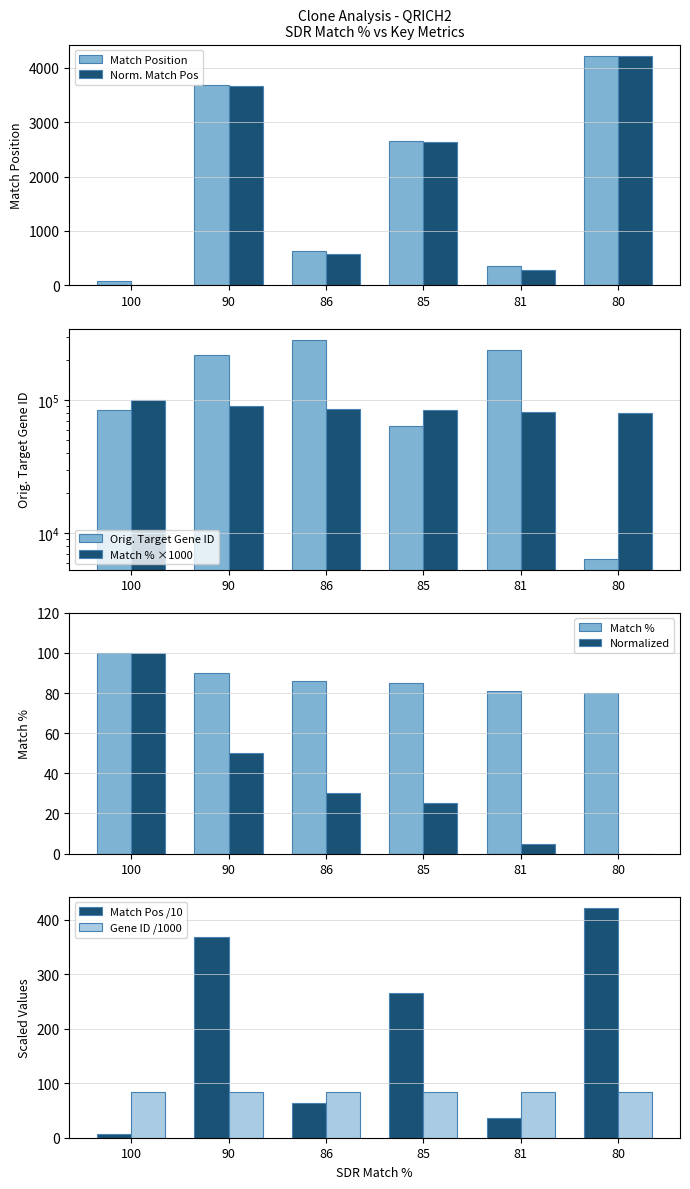

What is the value of the Match % bar at the 6th from the left?

80000.0